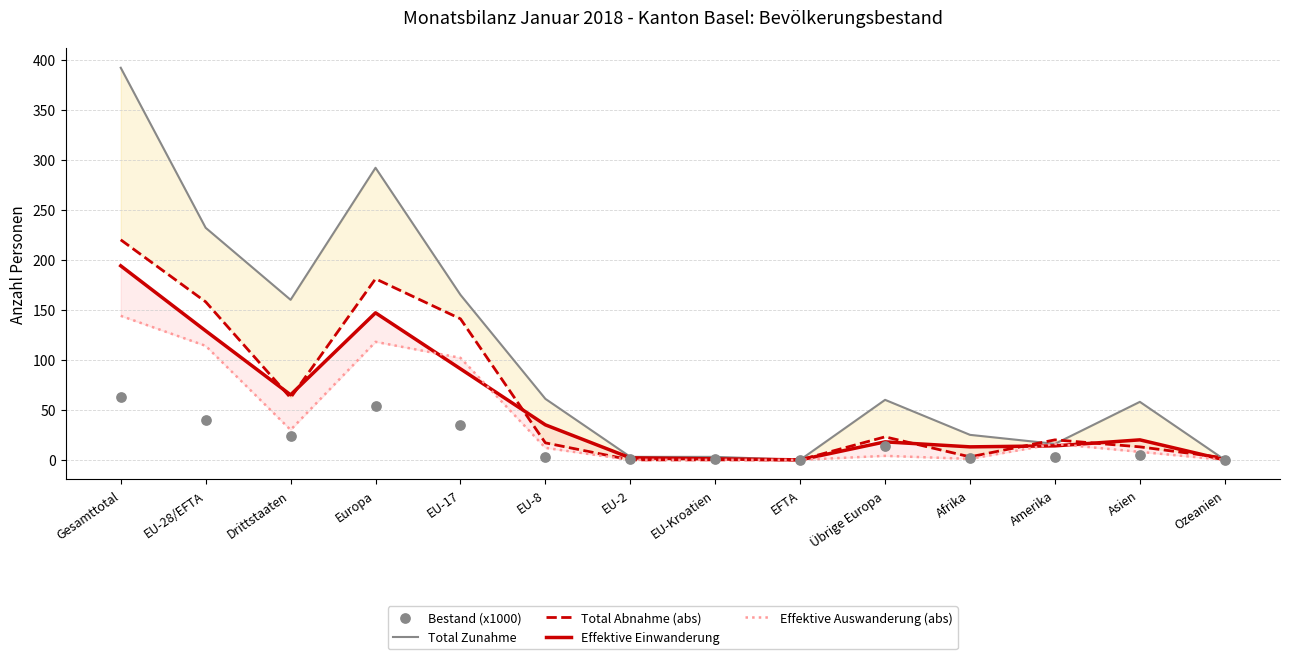

Which series contains the lowest Y value?

Total Zunahme